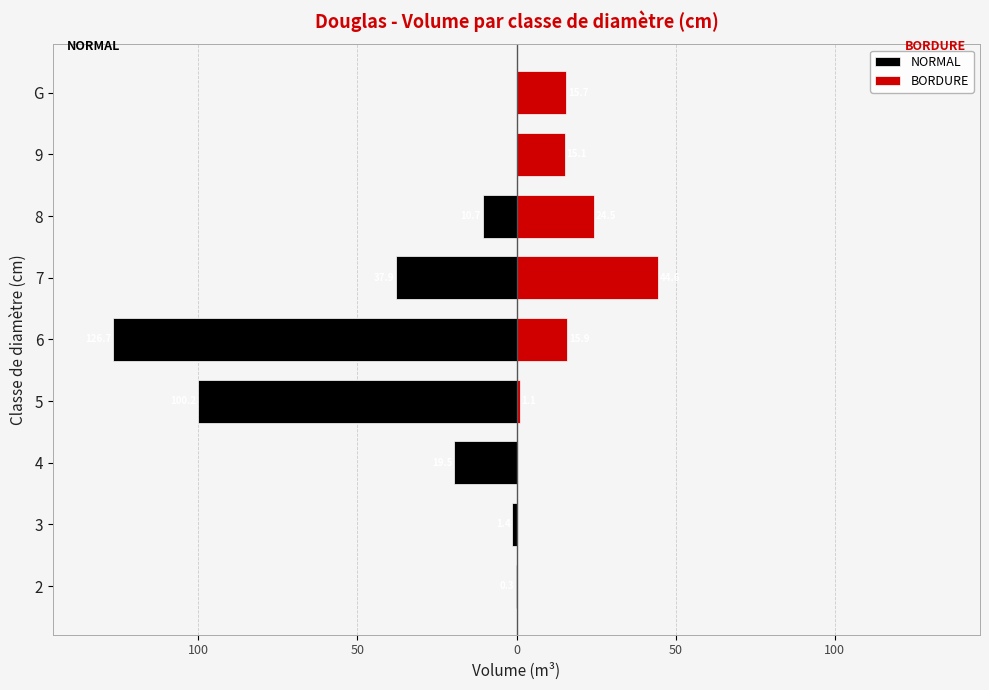

What are all the series names shown in the legend?

NORMAL, BORDURE